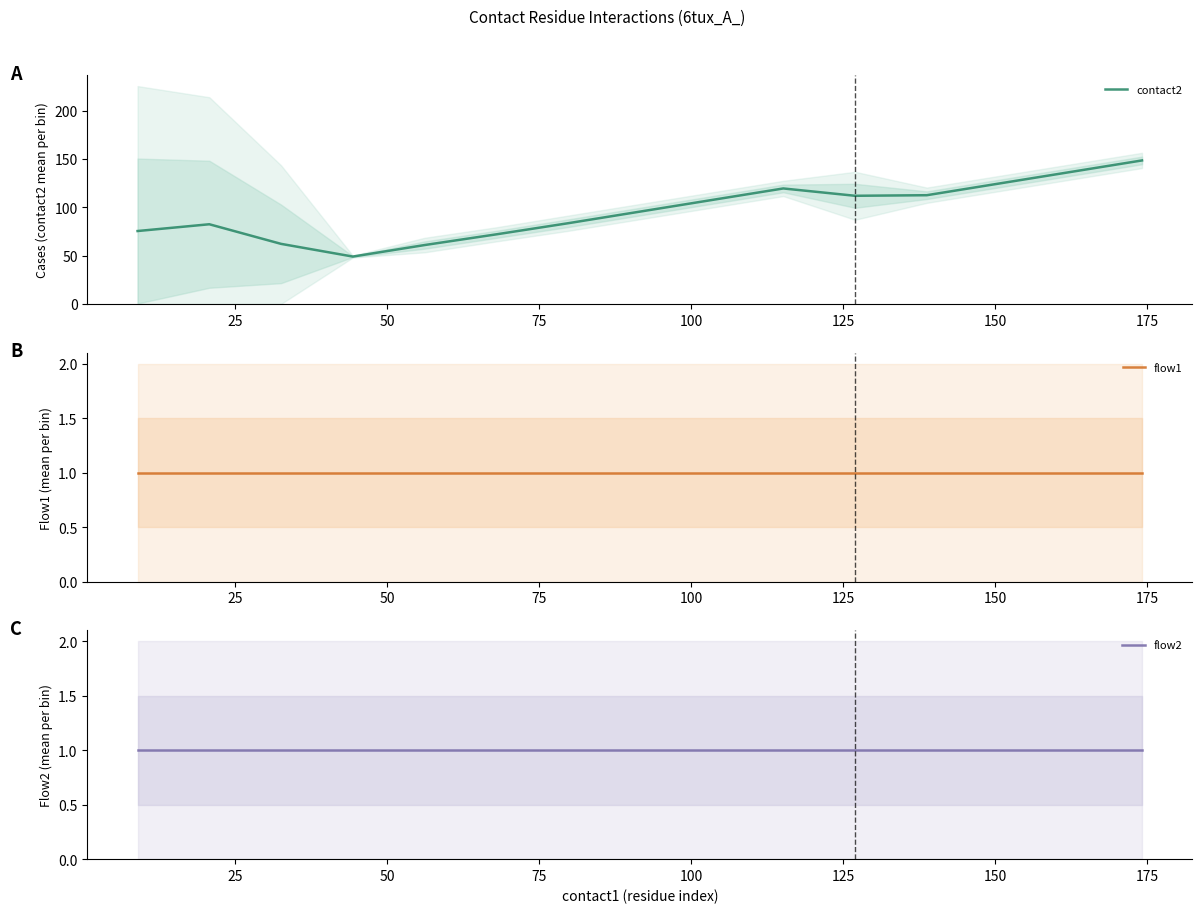

What is the total value across all series at 75?

51.0